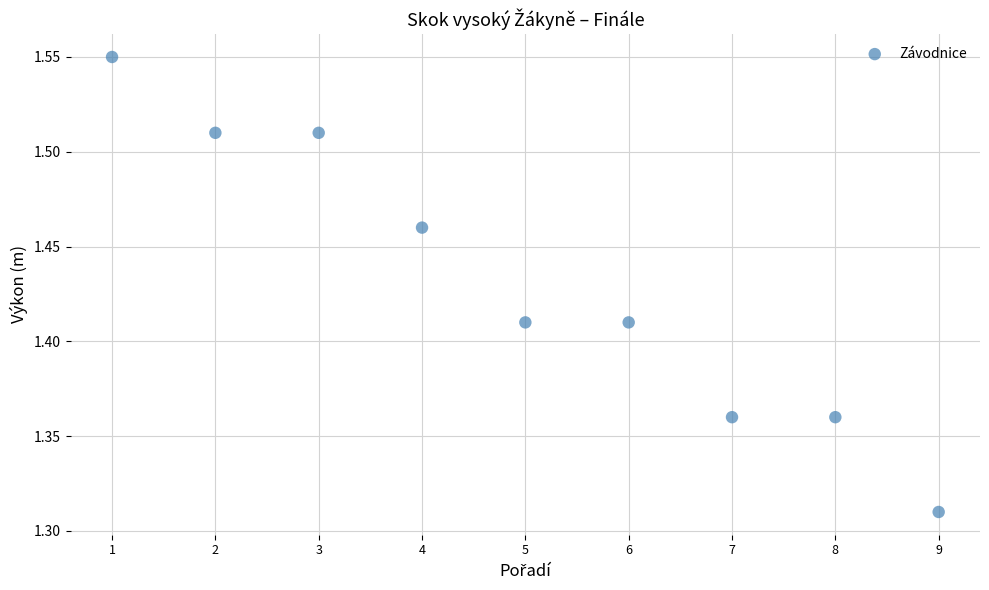

What is the range of X values (max minus min)?

8.0